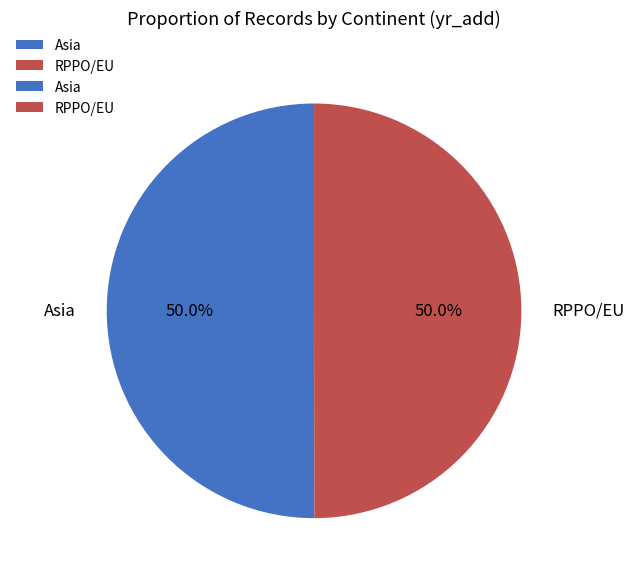

How many slices are in this pie chart?

2